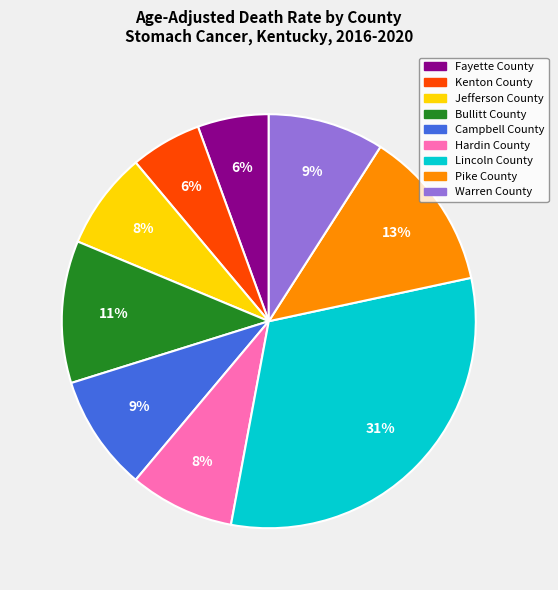

To the nearest percent, what percentage of the pie is Warren County?

9%